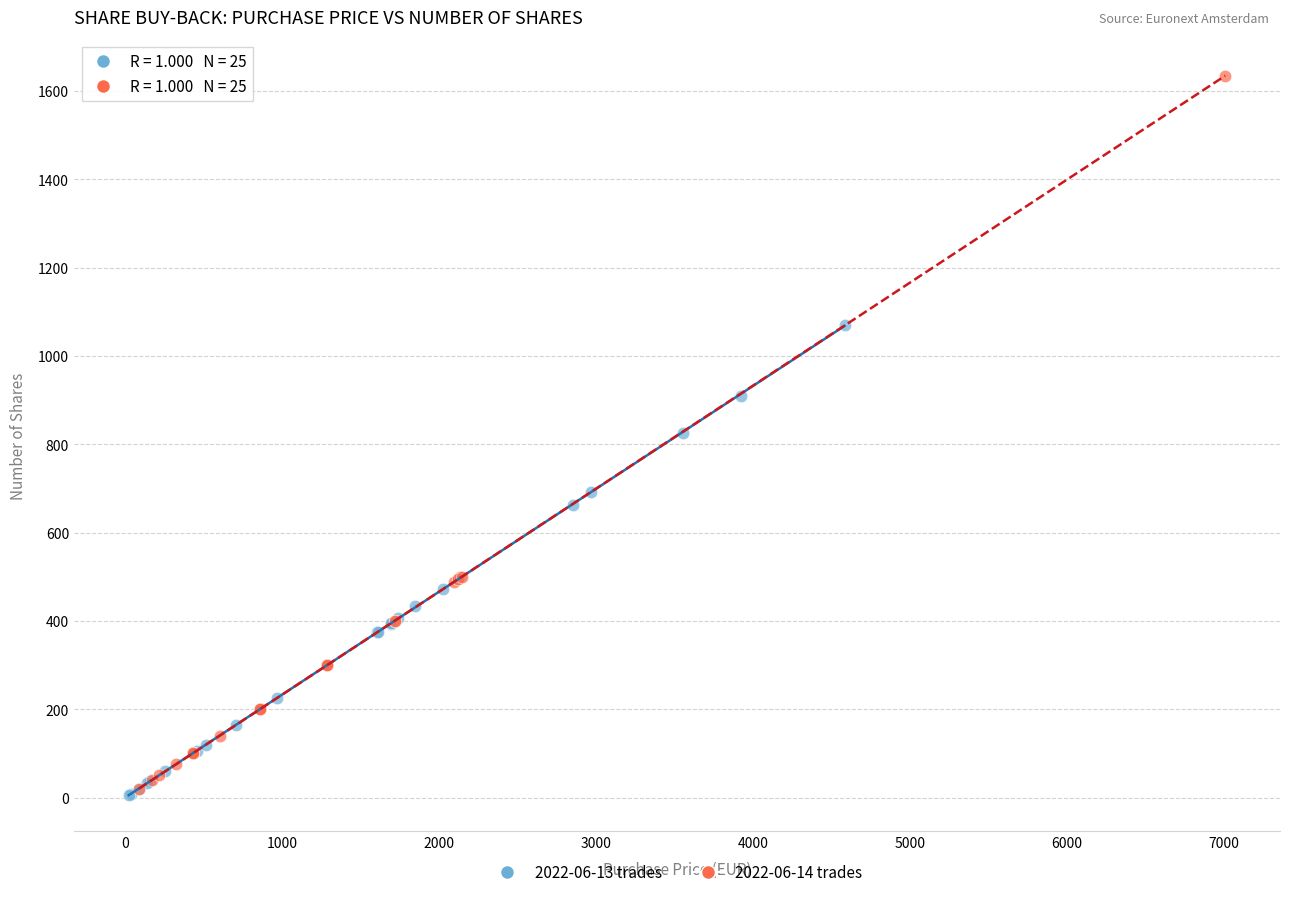

Which series has the largest Y range (max minus min)?

2022-06-14 trades